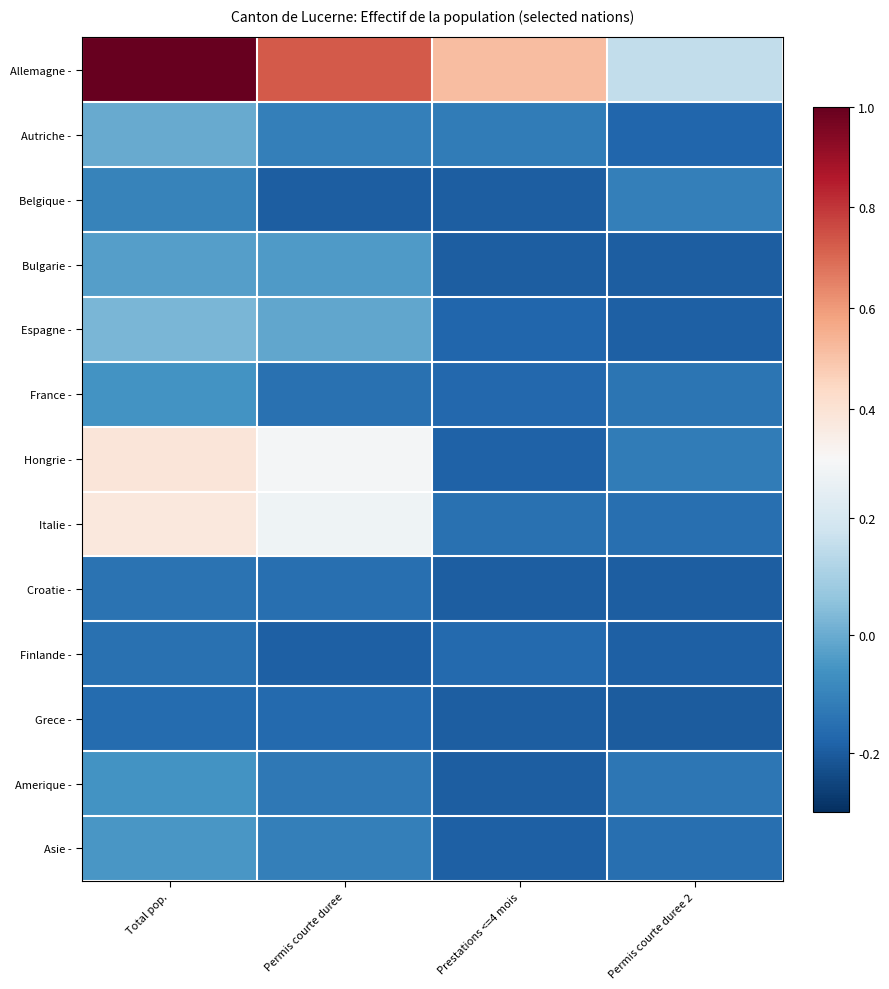

At which category does the chart reach its minimum across all series?

Permis courte duree 2